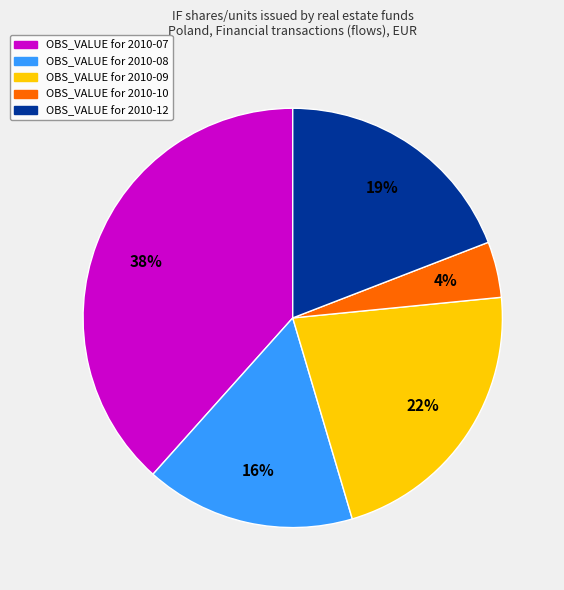

Is there any slice that represents more than half of the pie?

No